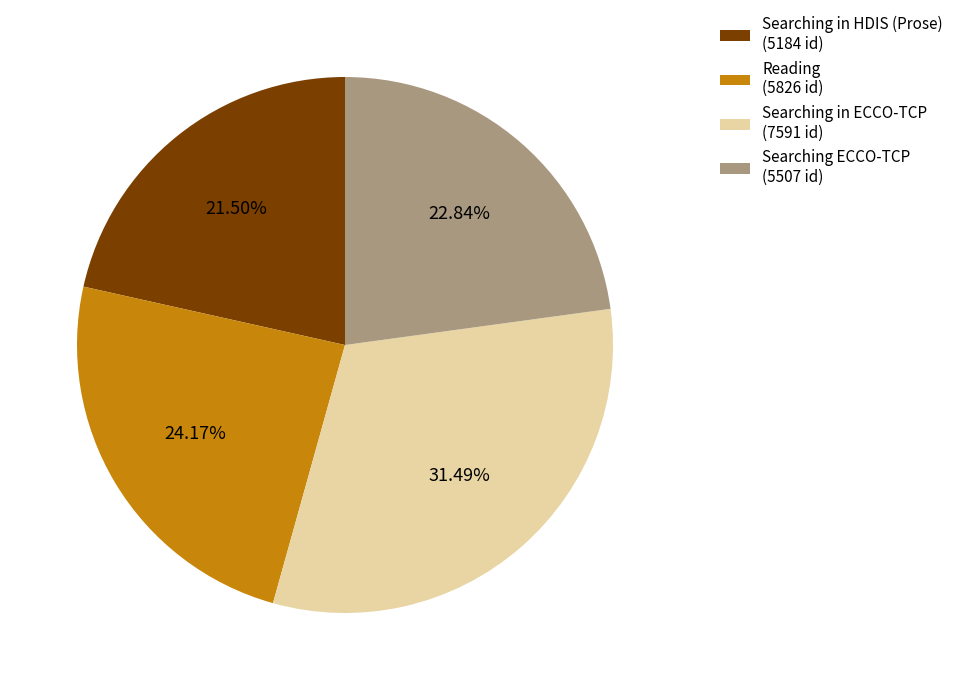

Is Searching in ECCO-TCP the majority of the pie?

No